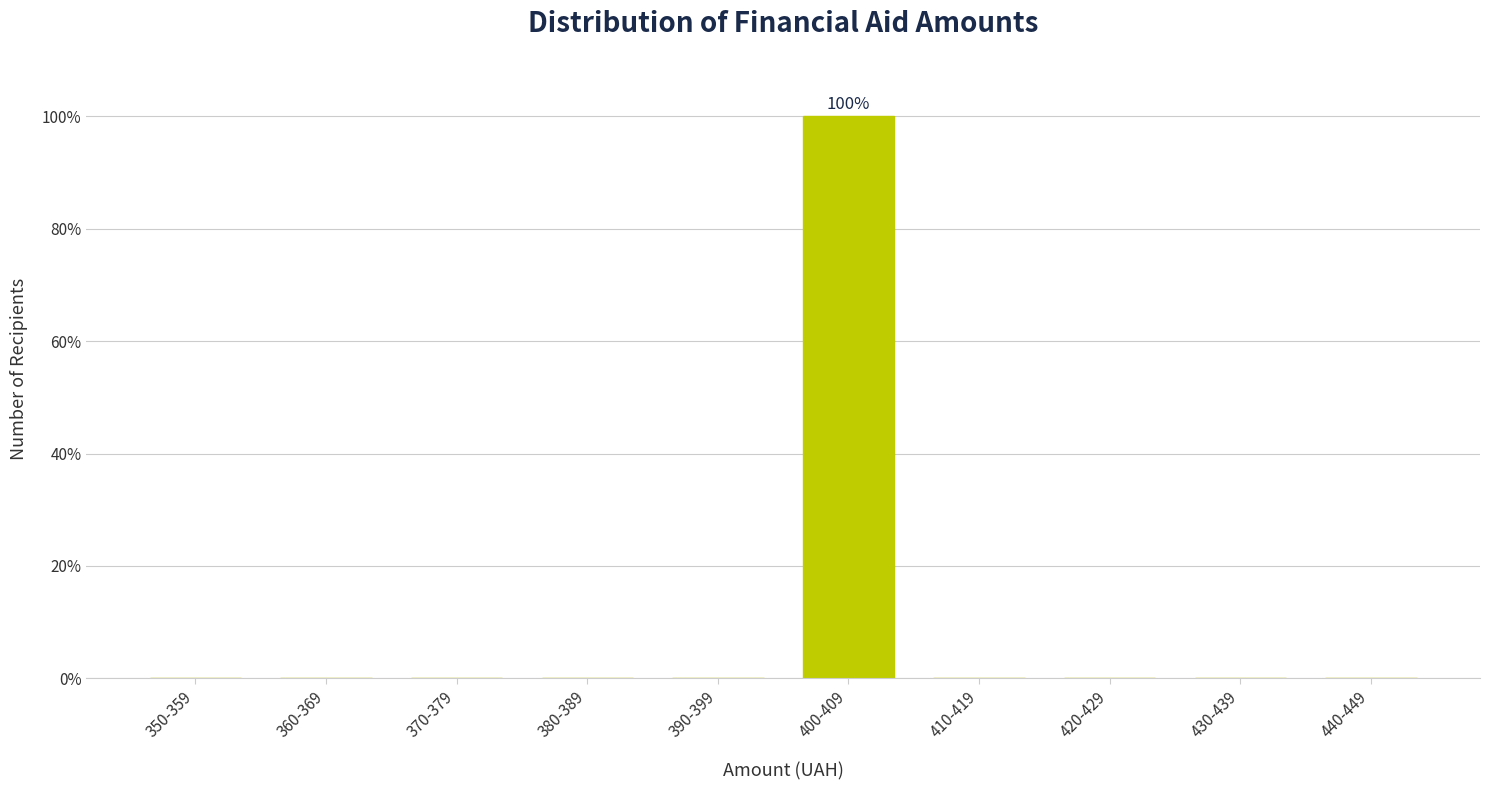

Reading left to right, list all the values displayed in this chart.

350-359=0	360-369=0	370-379=0	380-389=0	390-399=0	400-409=100	410-419=0	420-429=0	430-439=0	440-449=0